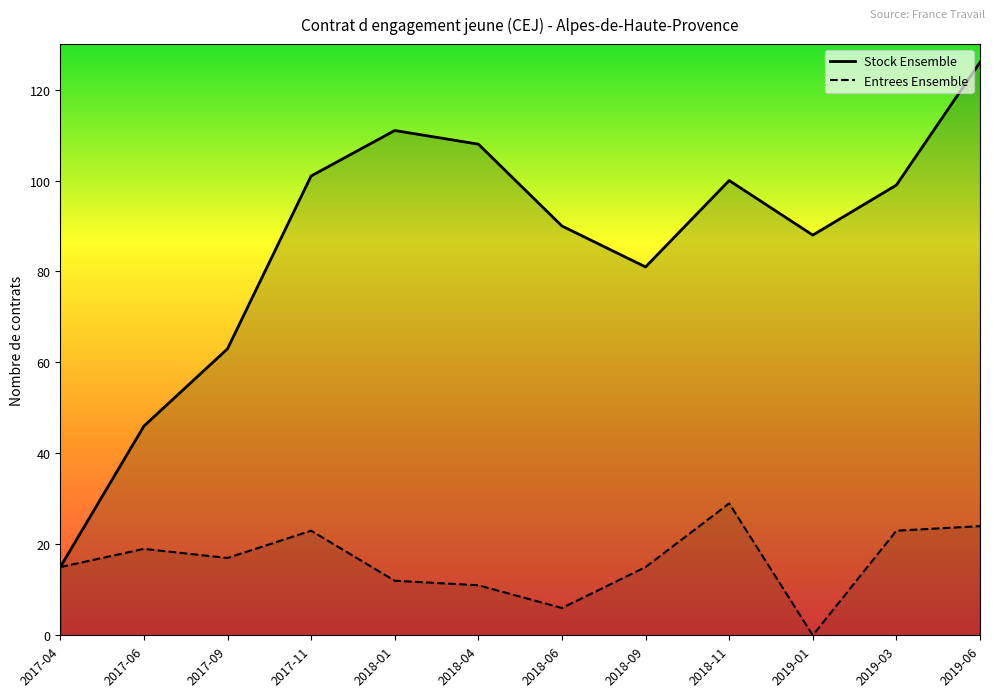

Is the value of Entrees Ensemble at 2018-09 greater than the value of Stock Ensemble at 2018-11?

No